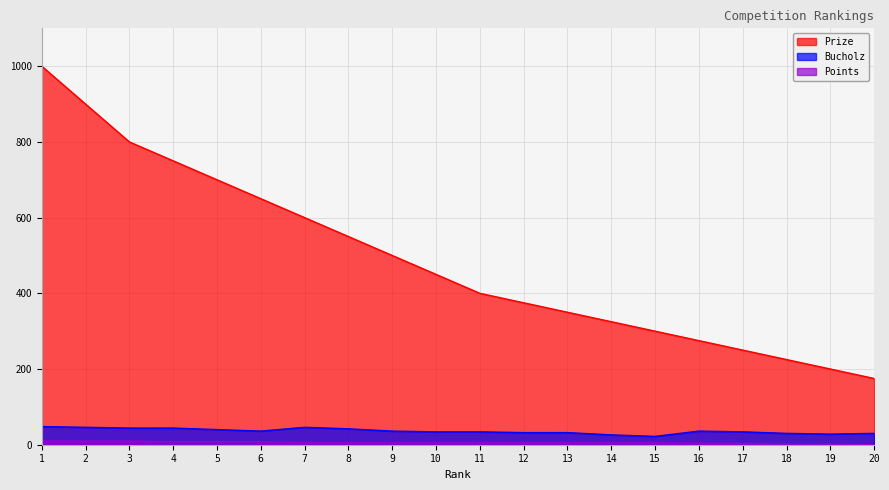

Between 18 and 20, which is larger?

18